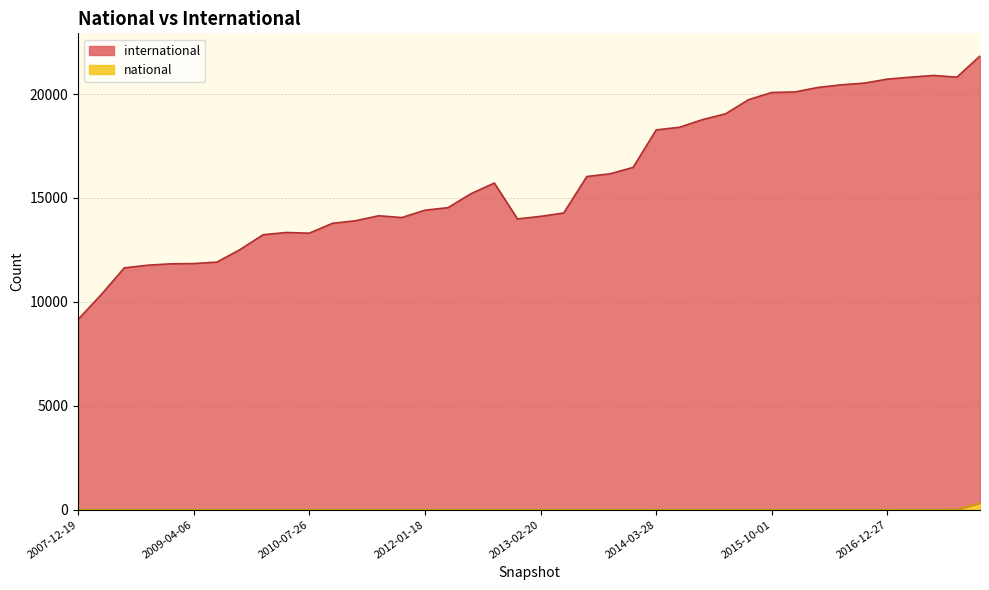

True or false: international and national intersect in this chart.

False